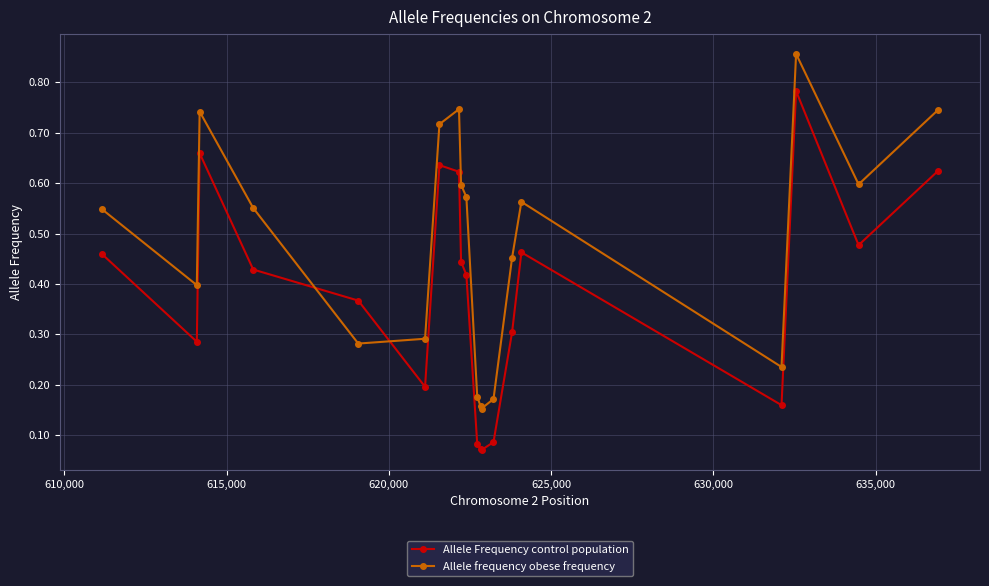

How many intersections are there between Allele Frequency control population and Allele frequency obese frequency?

2